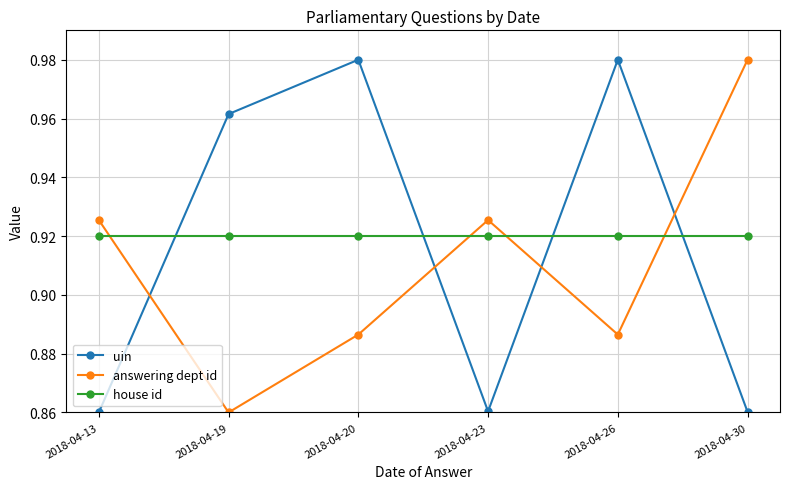

The house id series shows 0.4 at 2018-04-13. True or false?

False